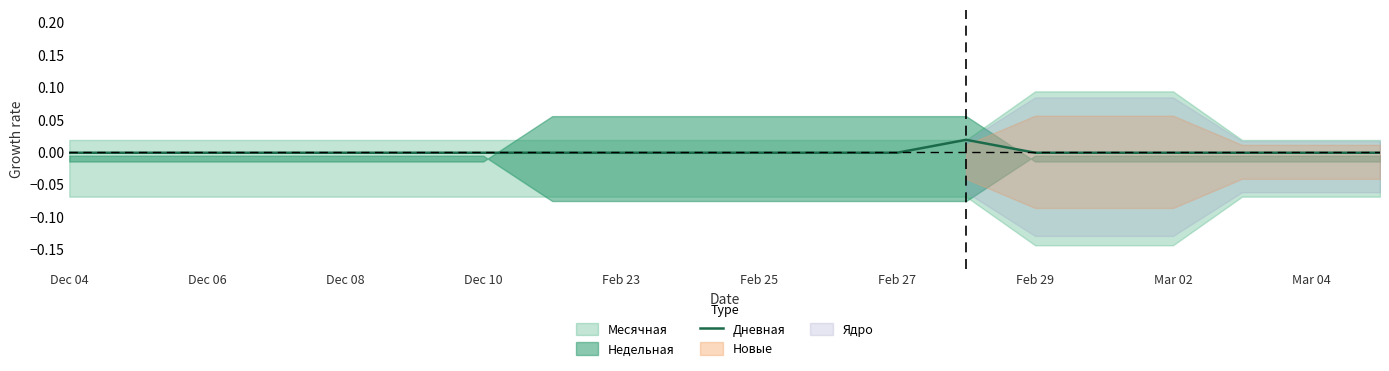

How many values are below 0?

19